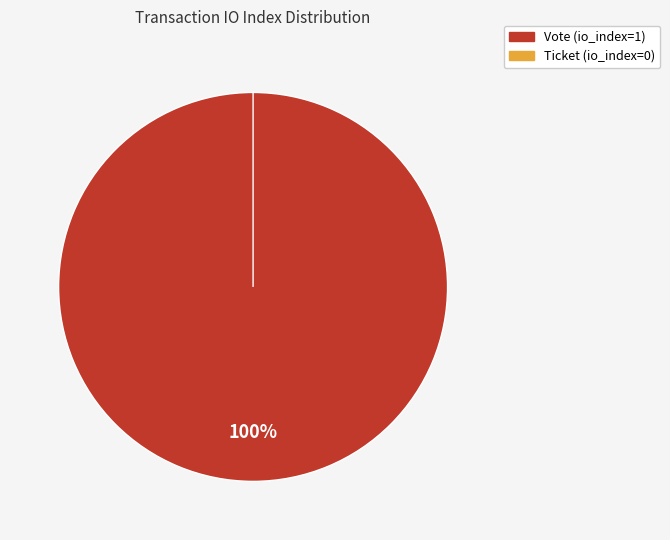

Is it true that Vote is 100% of the pie?

True